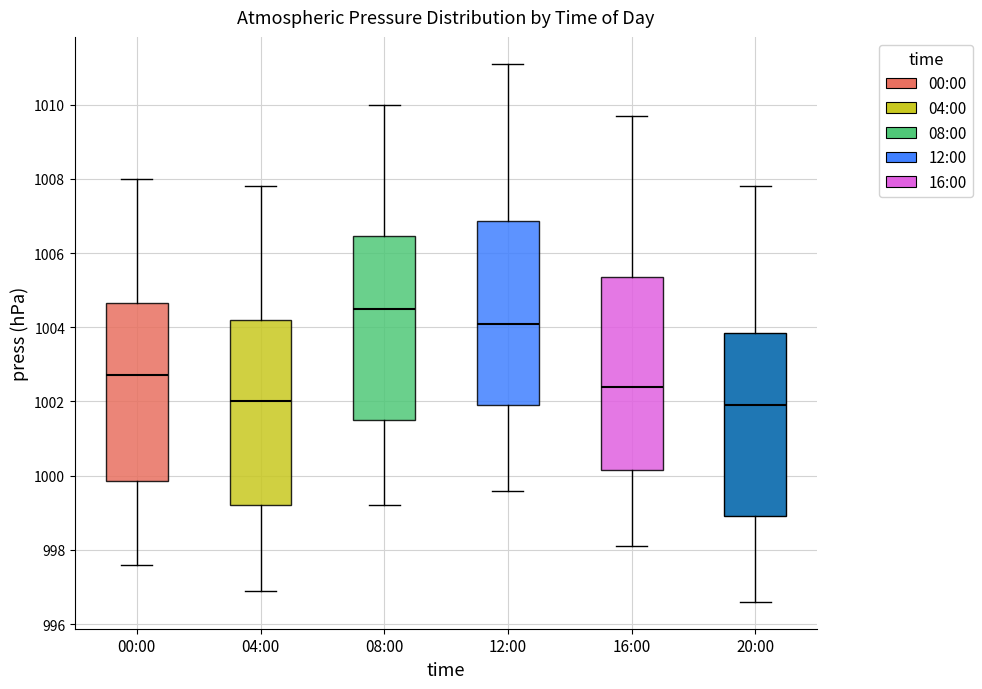

Reading left to right, transcribe this box plot: for each box, give where its median line is, the range the box spans, and where its two whiskers end, as read against the y-axis. The values are not printed on the chart, so give them approximately, as read against the axis.

00:00: median 1002.8, box 999.8 to 1004.6, whiskers 997.6 to 1008.0
04:00: median 1002.0, box 999.2 to 1004.2, whiskers 997.0 to 1007.8
08:00: median 1004.6, box 1001.6 to 1006.4, whiskers 999.2 to 1010.0
12:00: median 1004.2, box 1002.0 to 1006.8, whiskers 999.6 to 1011.2
16:00: median 1002.4, box 1000.2 to 1005.4, whiskers 998.2 to 1009.8
20:00: median 1002.0, box 999.0 to 1003.8, whiskers 996.6 to 1007.8